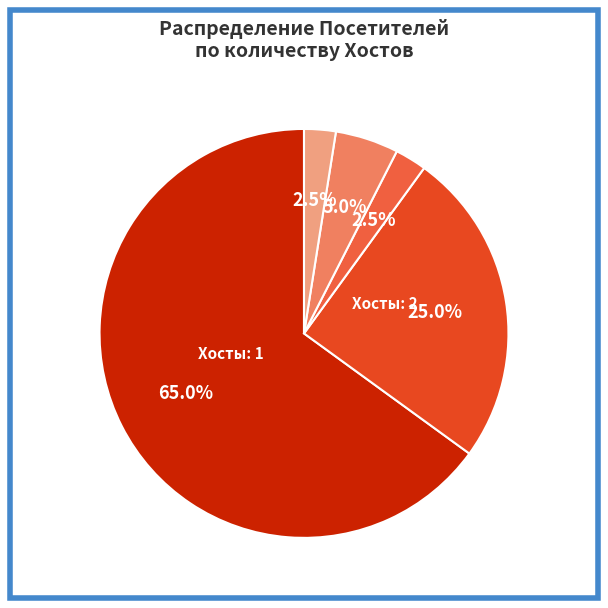

Is there a majority slice in this chart?

Yes